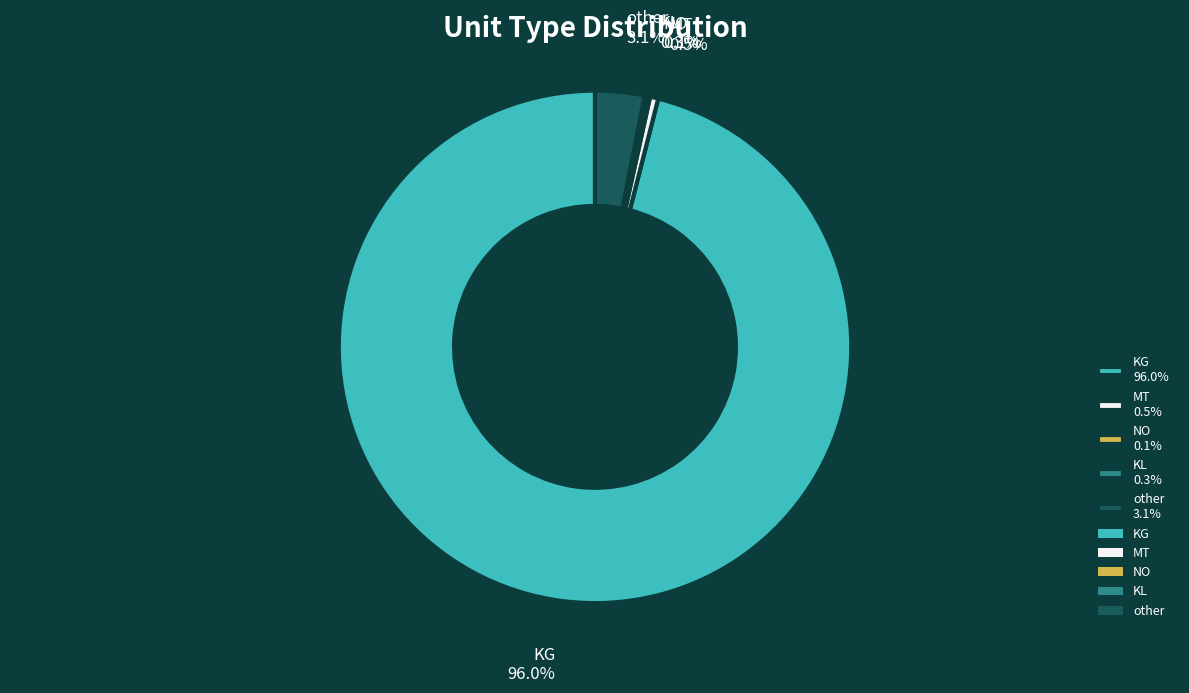

How much of the chart is everything except MT 0.5%?

99.5%